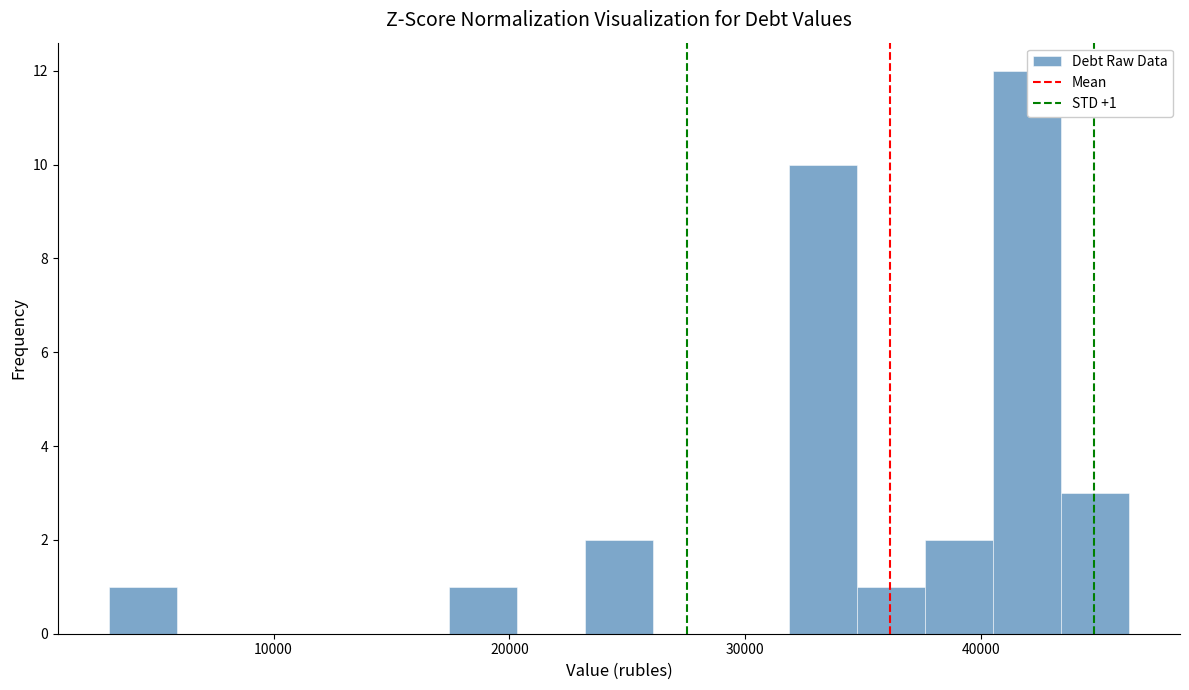

Around what value on the x-axis is the tallest bar? Give the approximate position of its centre, as read against the axis.

42000